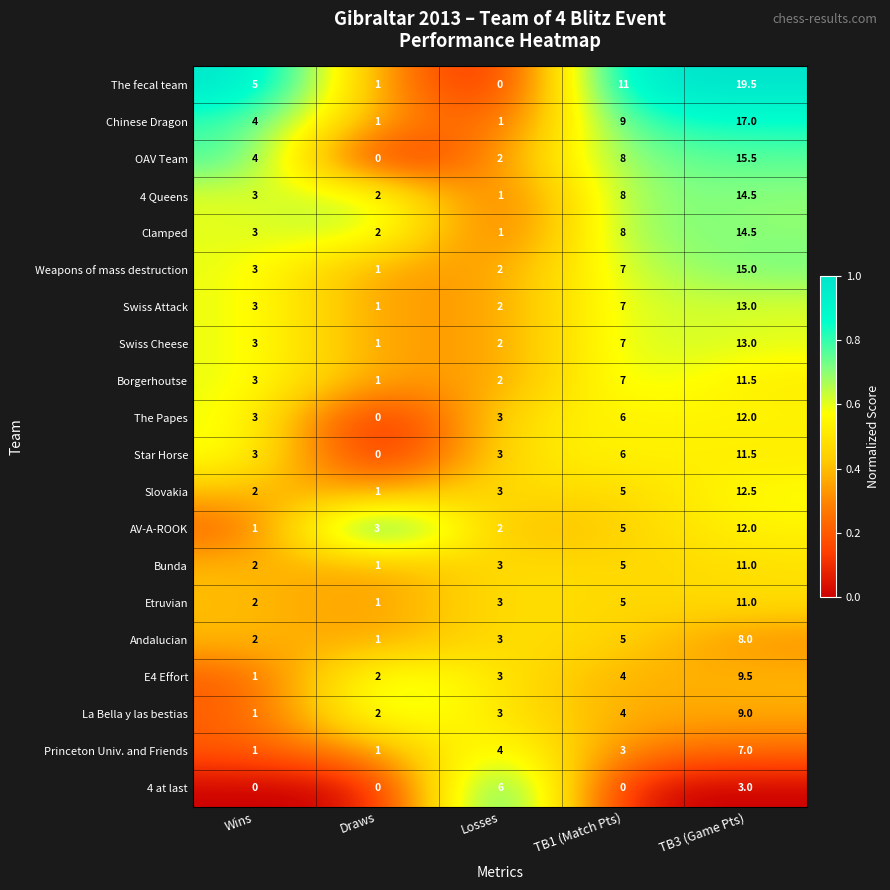

Between Draws and TB3 (Game Pts), which series saw the biggest shift?

The fecal team